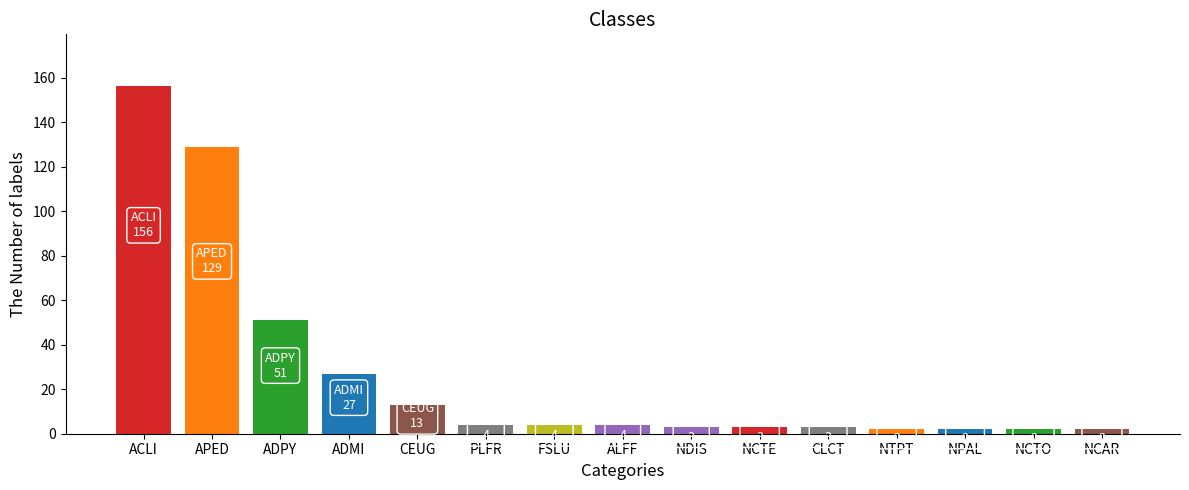

What position from the right is CLCT?

5